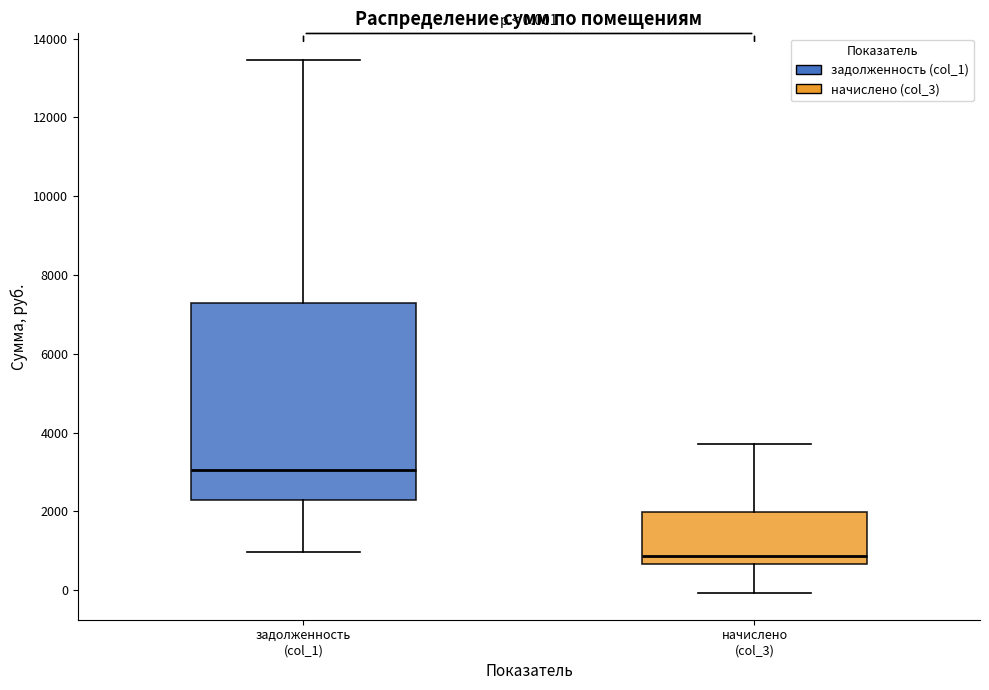

Which box is the tallest, from its lower edge to its upper edge?

задолженность (col_1)